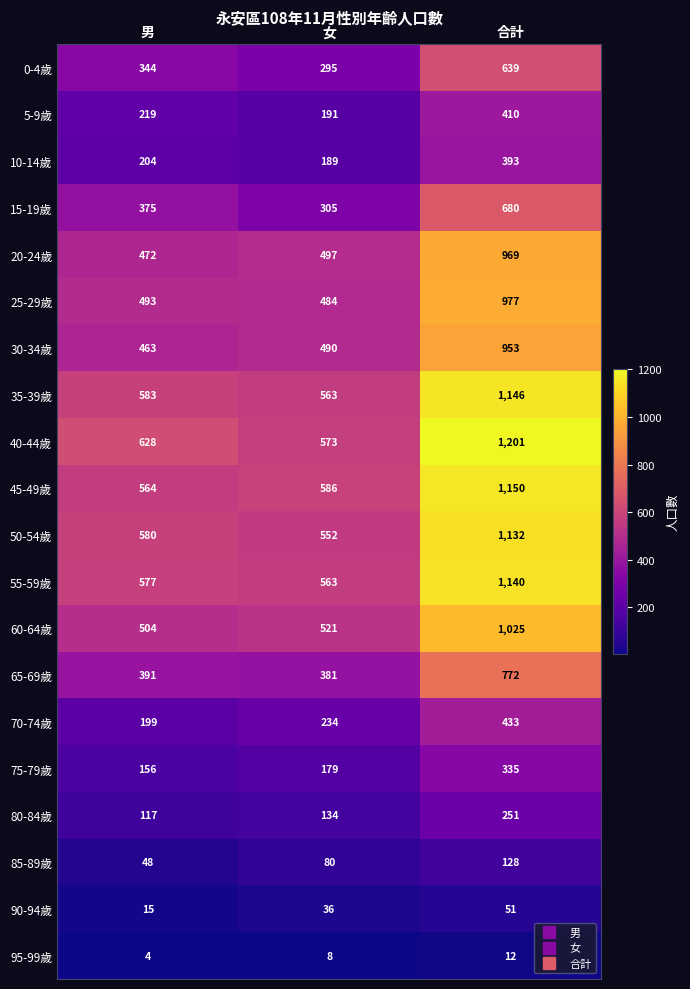

What is the spread (max minus min) of values at 合計?

1189